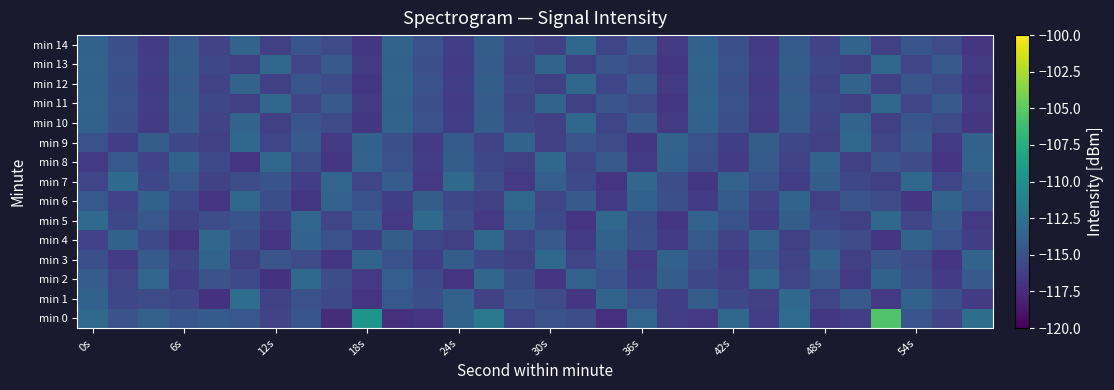

List the series in order of their peak value, highest first.

min 0, min 1, min 2, min 5, min 7, min 3, min 4, min 6, min 8, min 9, min 10, min 11, min 12, min 13, min 14